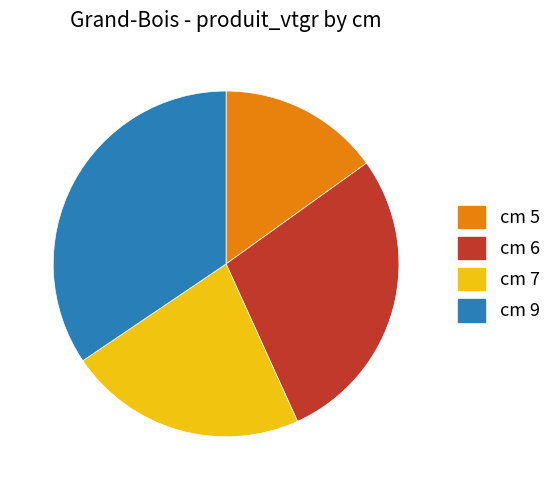

Which category has the biggest portion of the pie?

cm 9